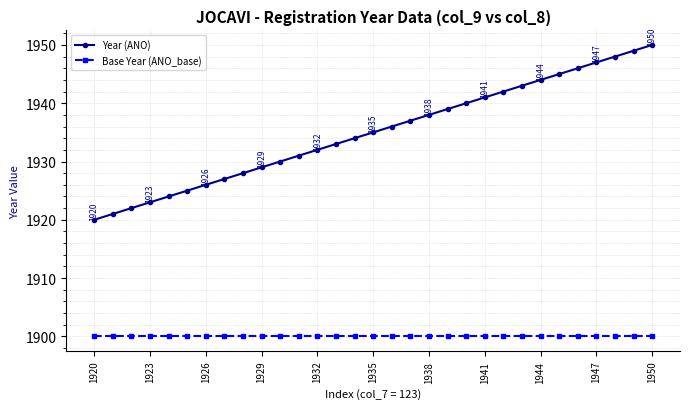

What is the smallest value displayed?

1900